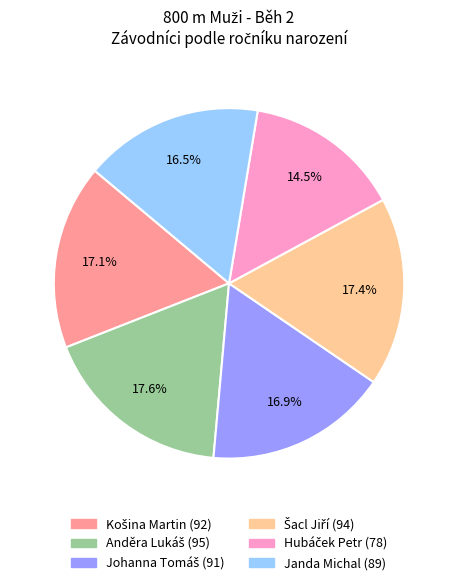

How much of the chart is everything except Janda Michal?

83.5%